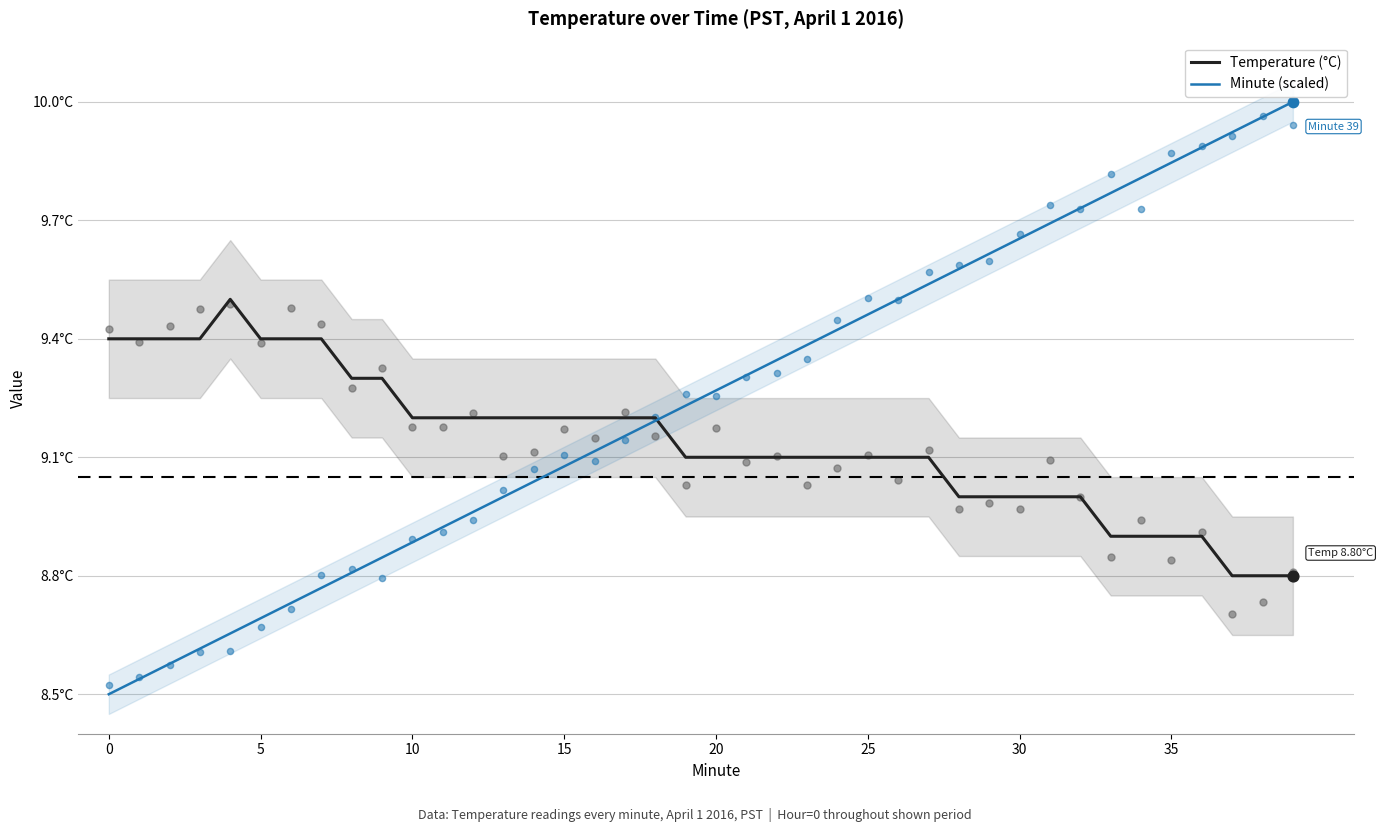

What are all the series names shown in the legend?

Temperature (°C), Minute (scaled)